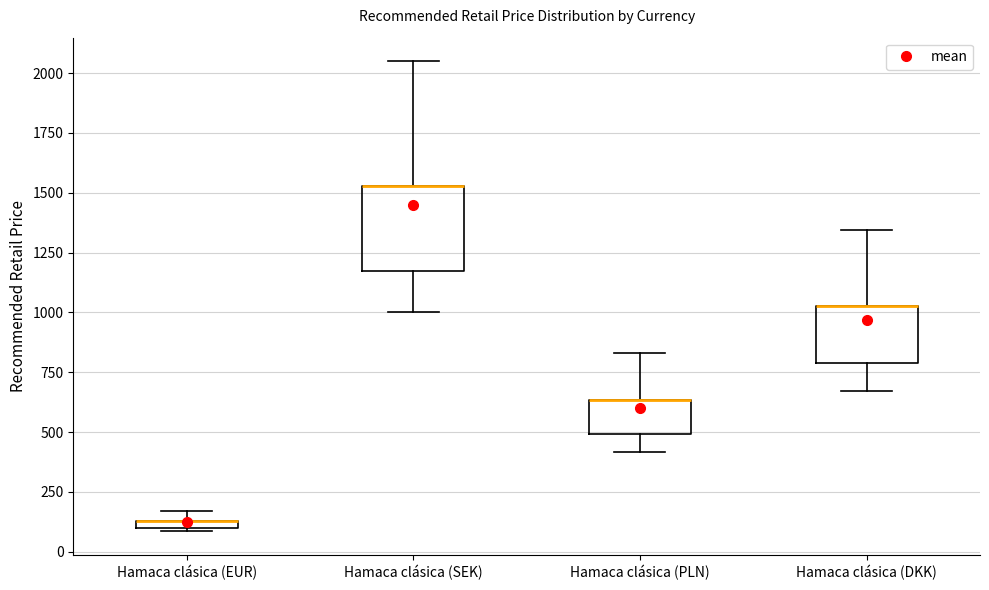

Where does the upper whisker of the box for Hamaca clásica (DKK) end on the y-axis? The values are not printed on the chart, so give them approximately, as read against the axis.

1350